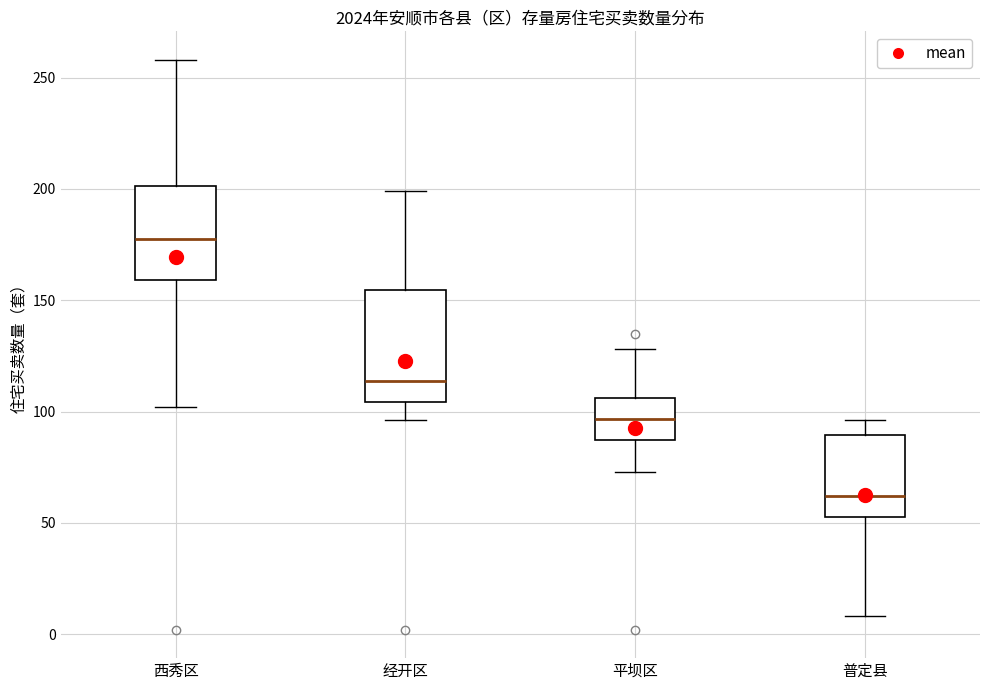

Which box's median line is the lowest?

普定县